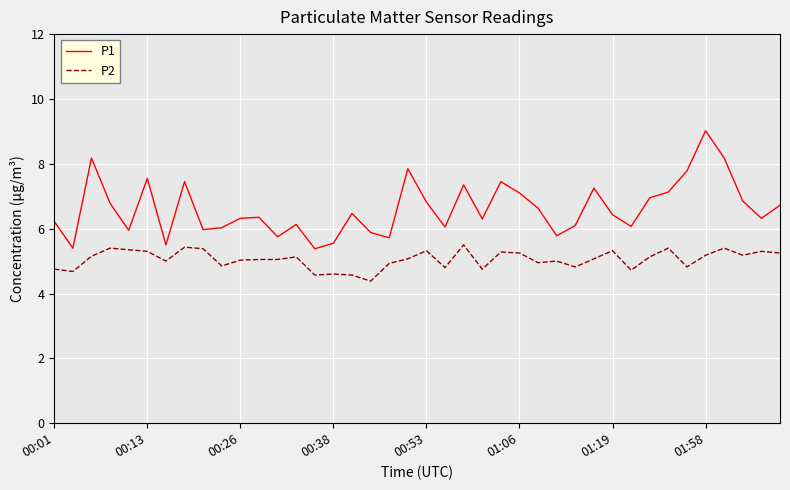

Which series has the largest range (max minus min)?

P1